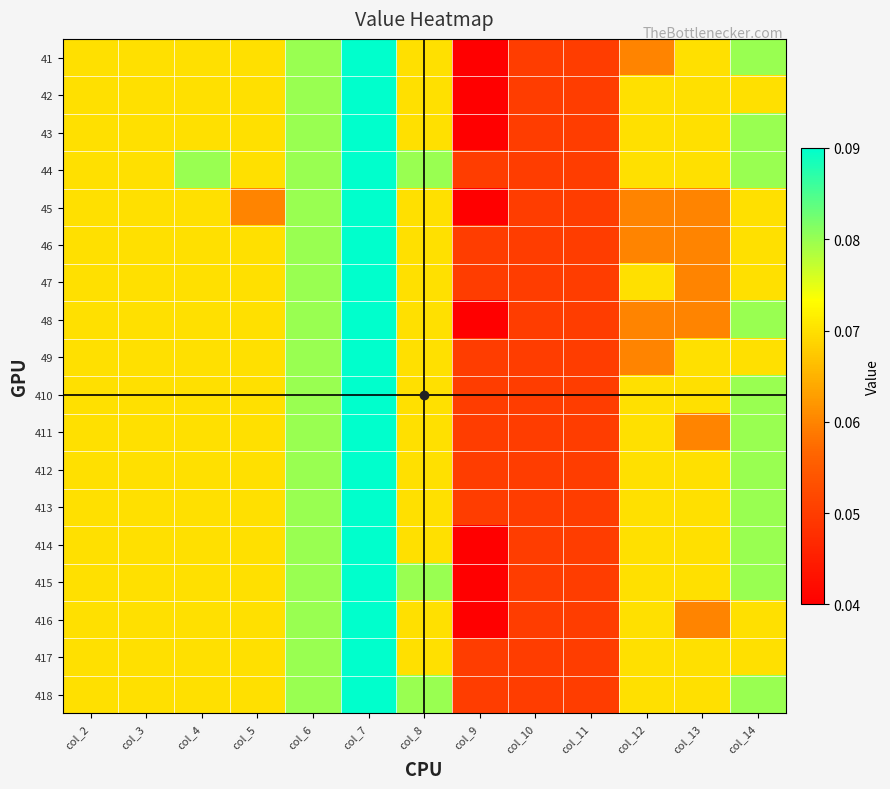

Count the number of categories in the chart.

13